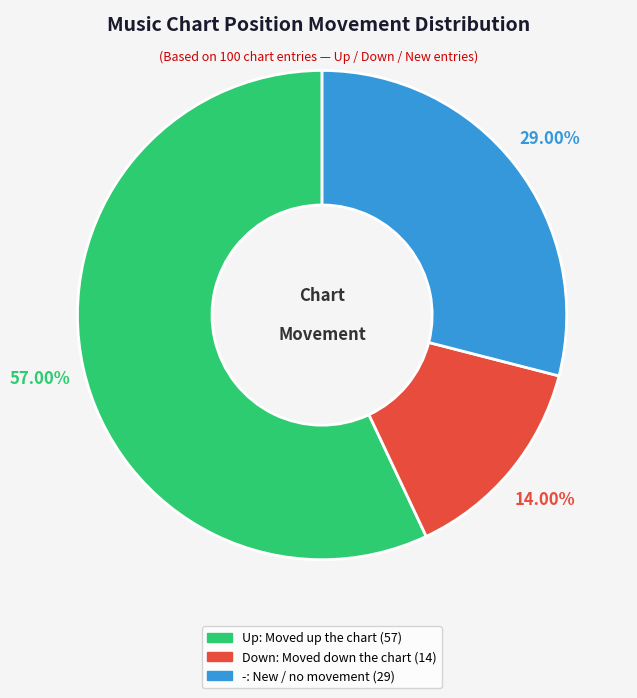

Is there any slice that represents more than half of the pie?

Yes